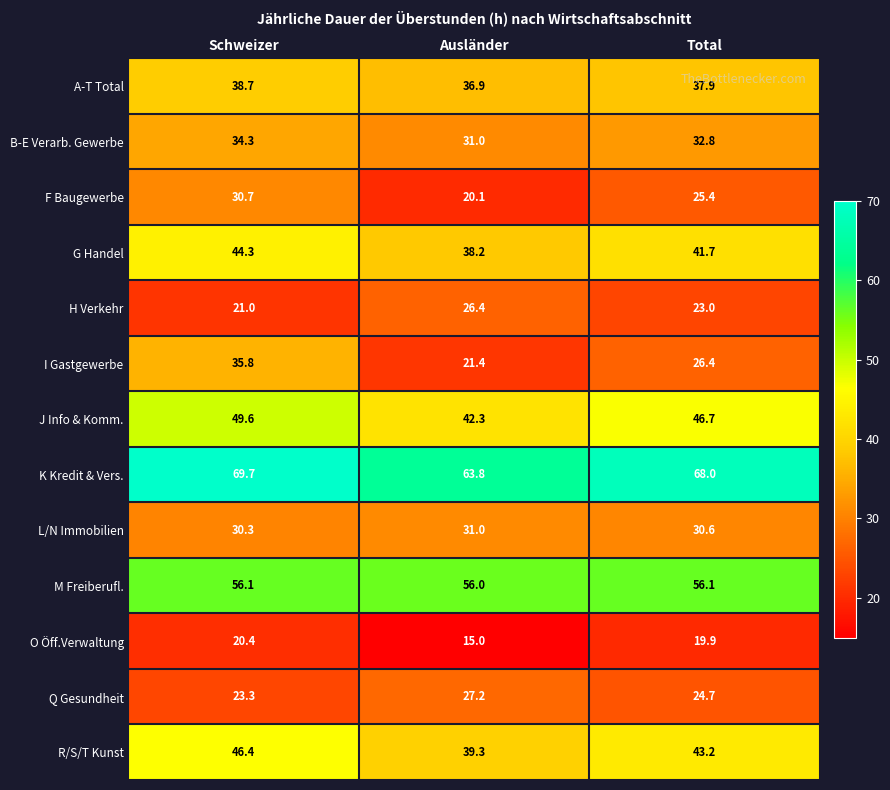

How many categories are shown in the chart?

3